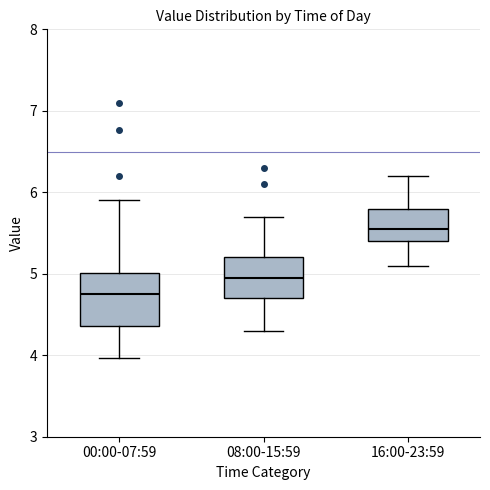

Reading left to right, read every box against the y-axis: the position of its median line, the range the box covers, and the ends of its whiskers. The values are not printed on the chart, so give them approximately, as read against the axis.

00:00-07:59: median 4.8, box 4.4 to 5.0, whiskers 4.0 to 5.9
08:00-15:59: median 5.0, box 4.7 to 5.2, whiskers 4.3 to 5.7
16:00-23:59: median 5.6, box 5.4 to 5.8, whiskers 5.1 to 6.2